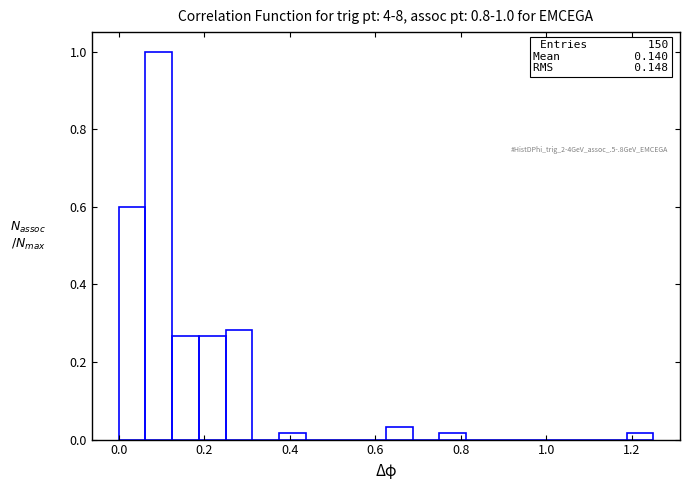

Around what value on the x-axis is the tallest bar? Give the approximate position of its centre, as read against the axis.

0.10